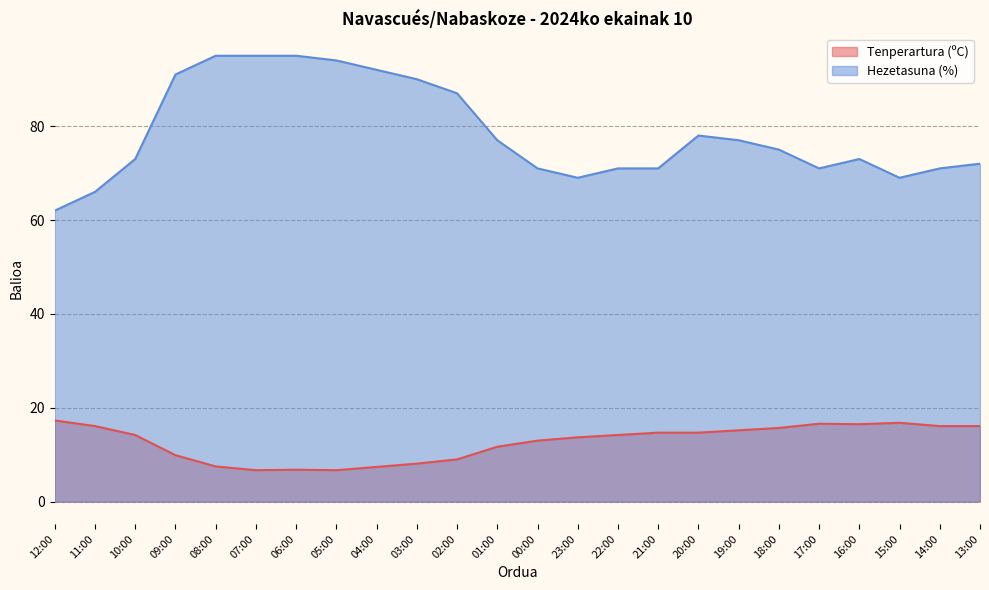

What is the label of the 17th point from the right?

05:00